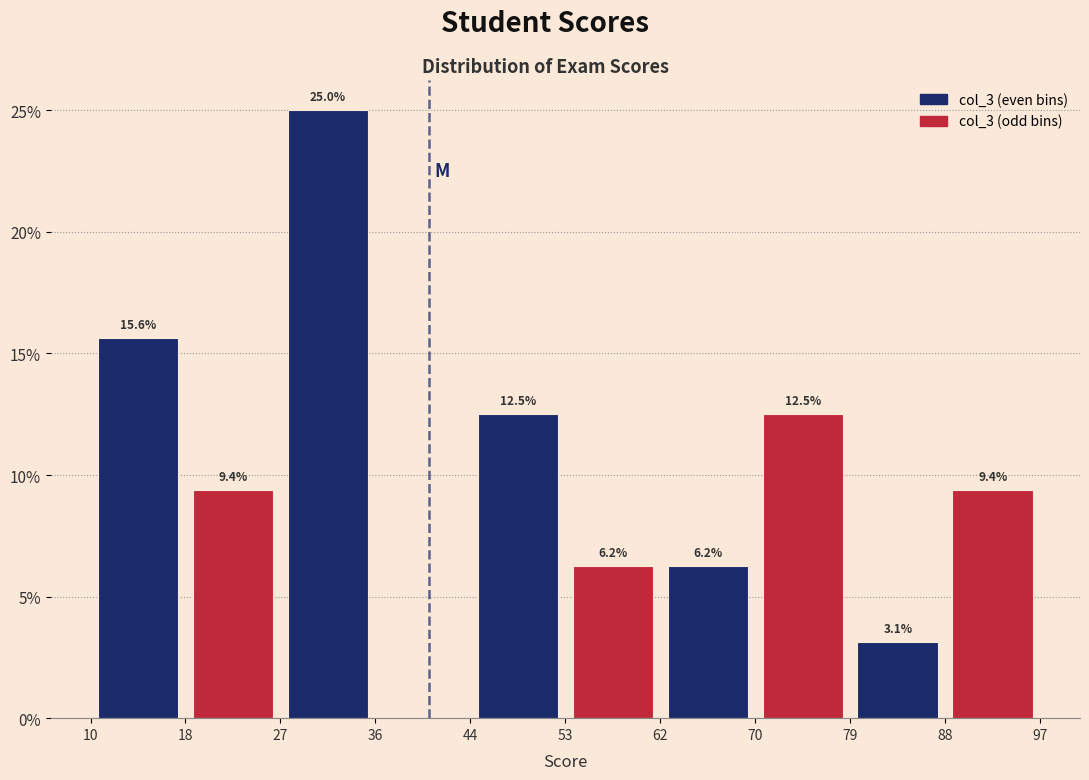

Which range on the x-axis has the tallest bar?

27 to 36